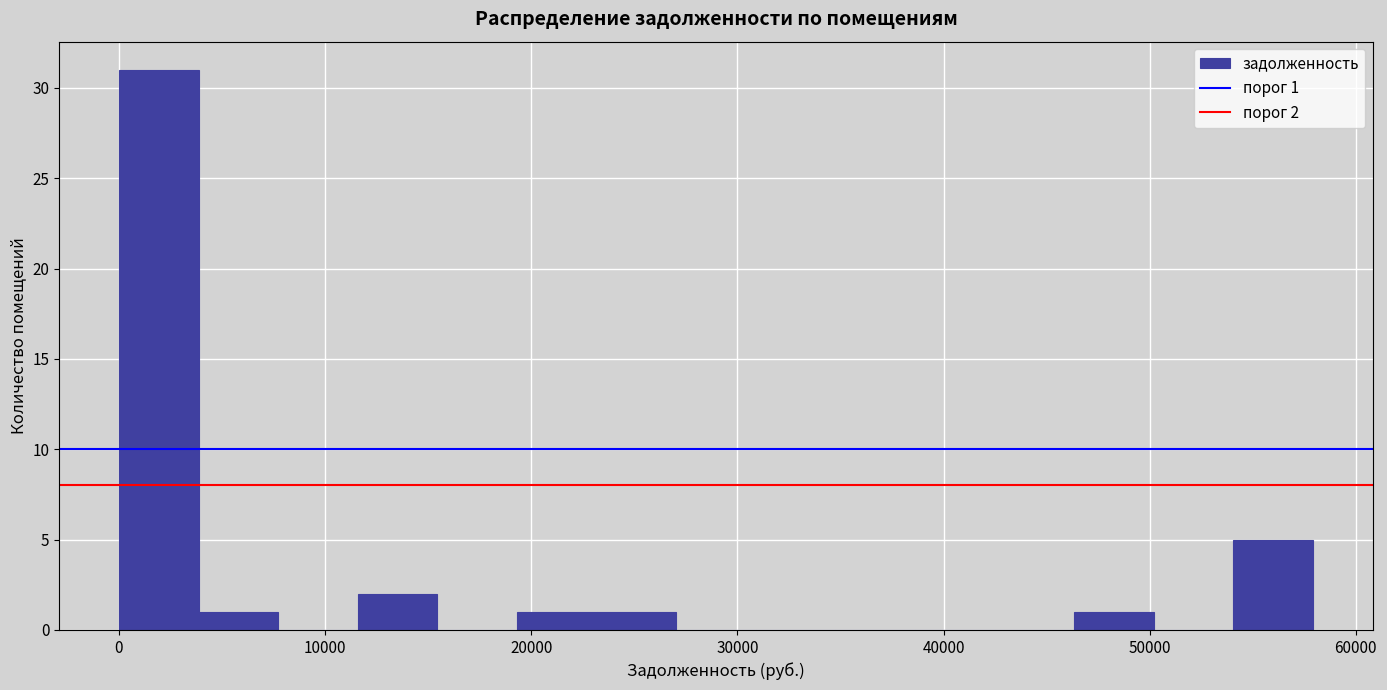

Around what value on the x-axis is the tallest bar? Give the approximate position of its centre, as read against the axis.

2000